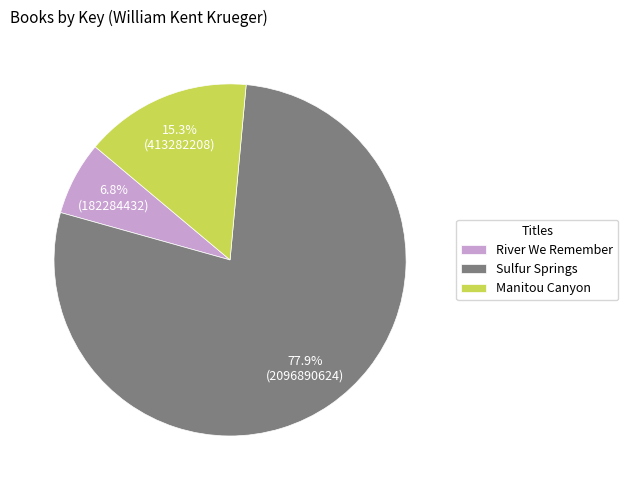

Combined, do Sulfur Springs and Manitou Canyon account for over 50%?

Yes